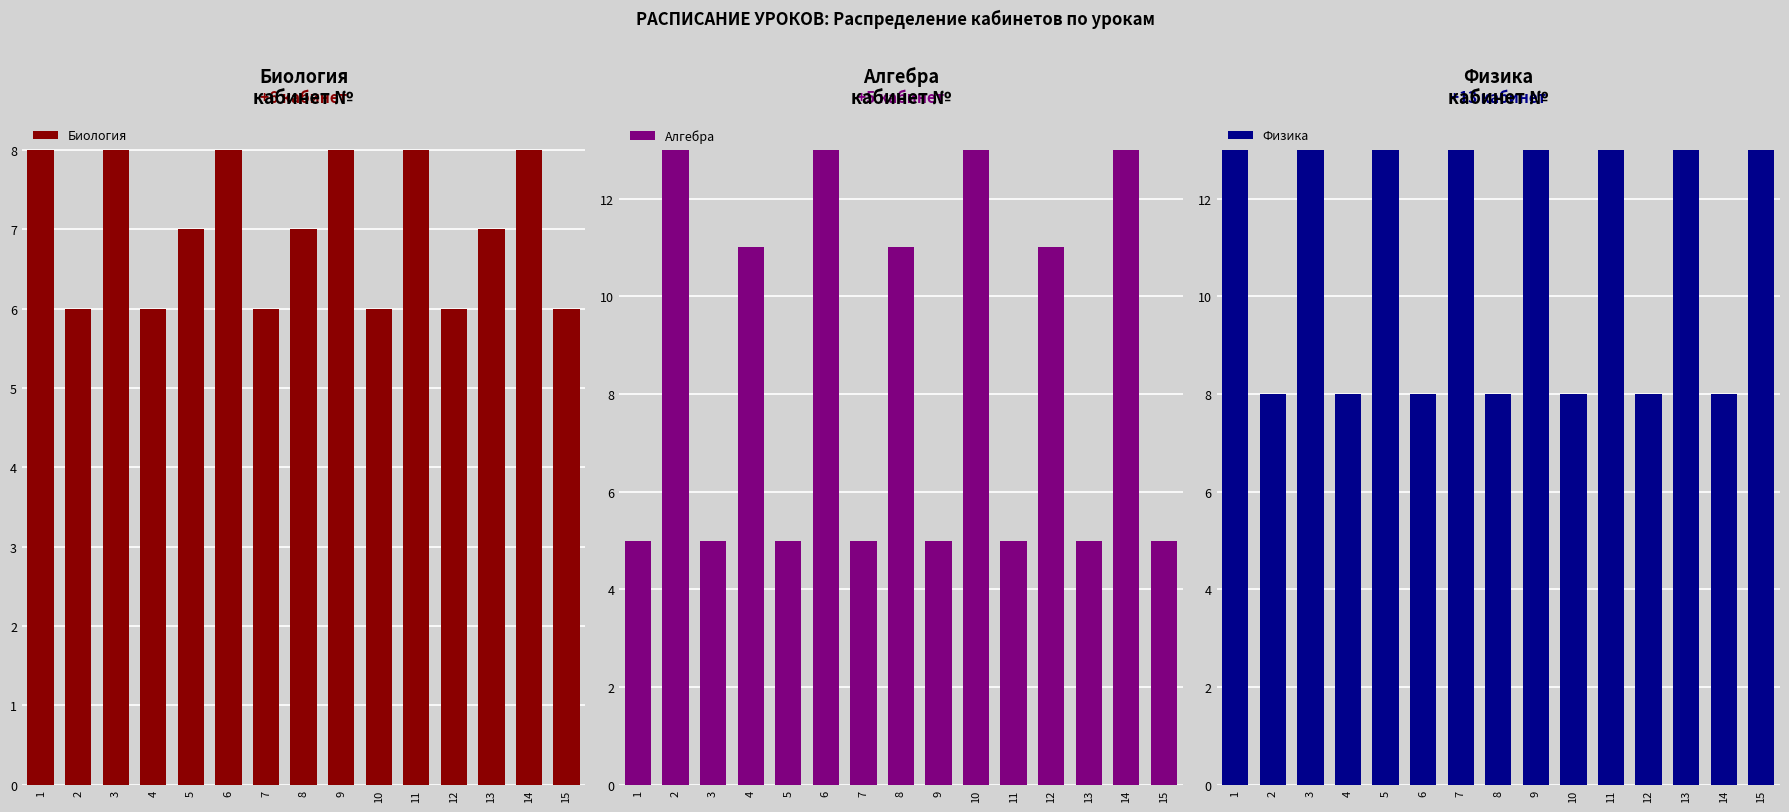

What value does the Алгебра series have at 7?

5